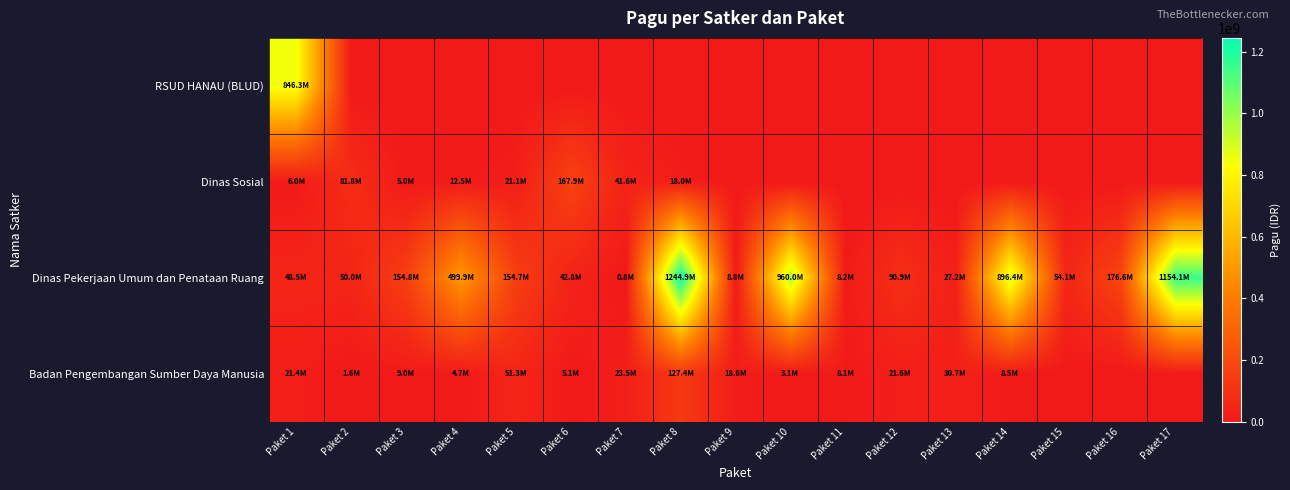

What is the maximum value shown in the chart?

1244880000